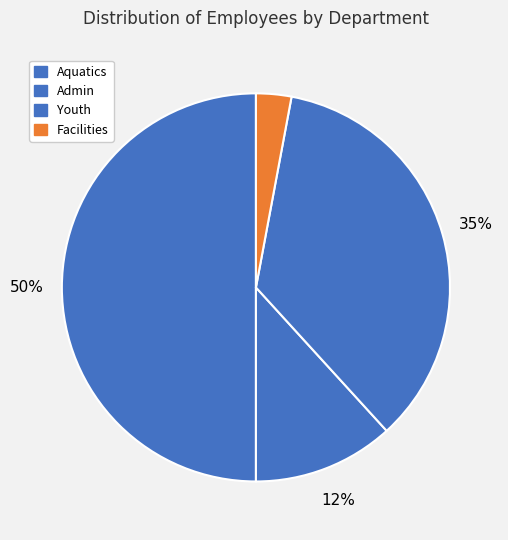

Is Youth the majority of the pie?

No